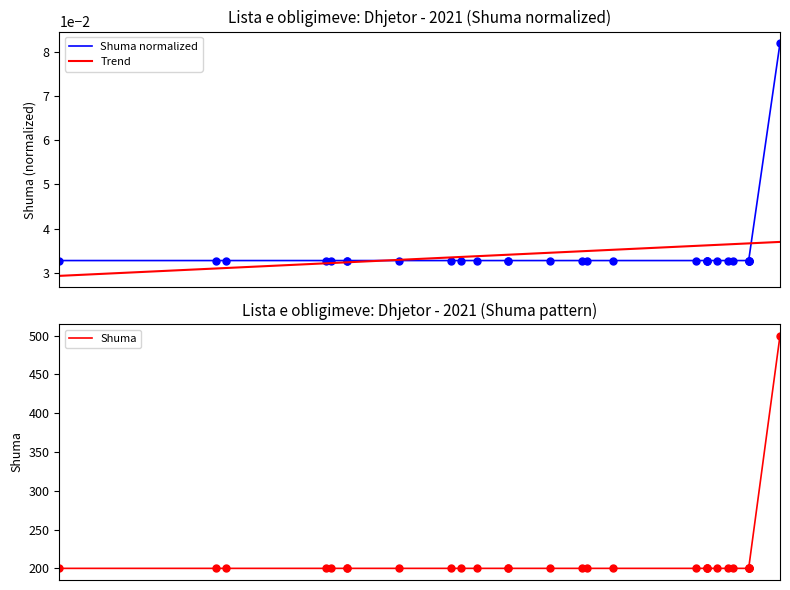

Count the Shuma normalized values in the range 0 to 1.

29